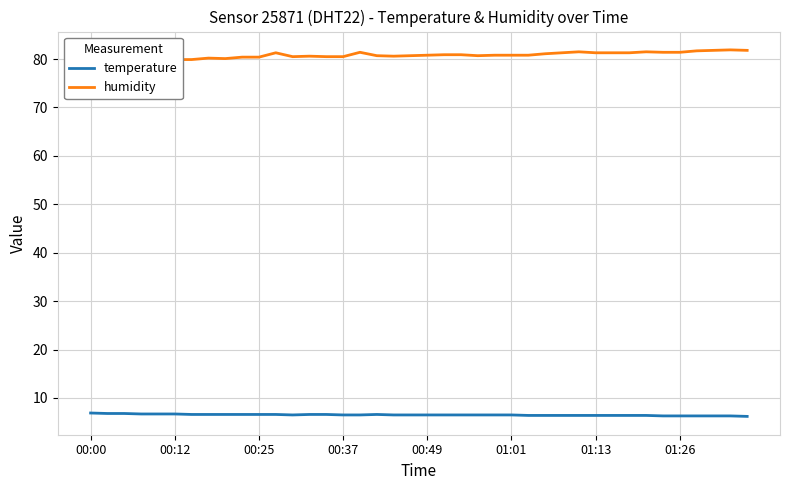

List the series in order of their overall mean, highest first.

humidity, temperature